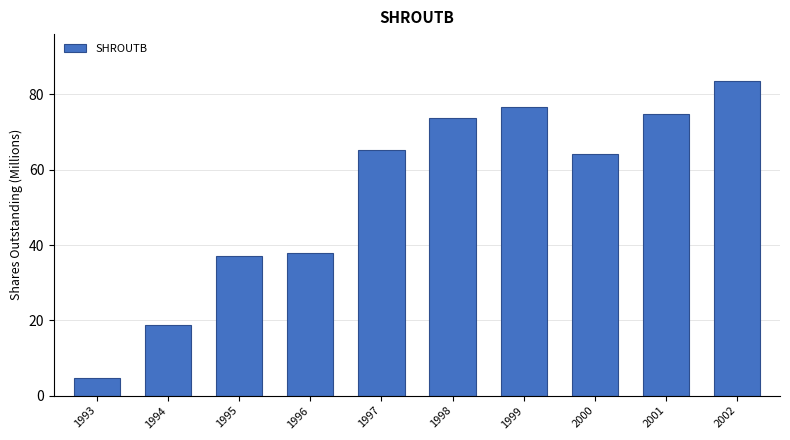

What is the difference between the maximum and minimum values?

78.8